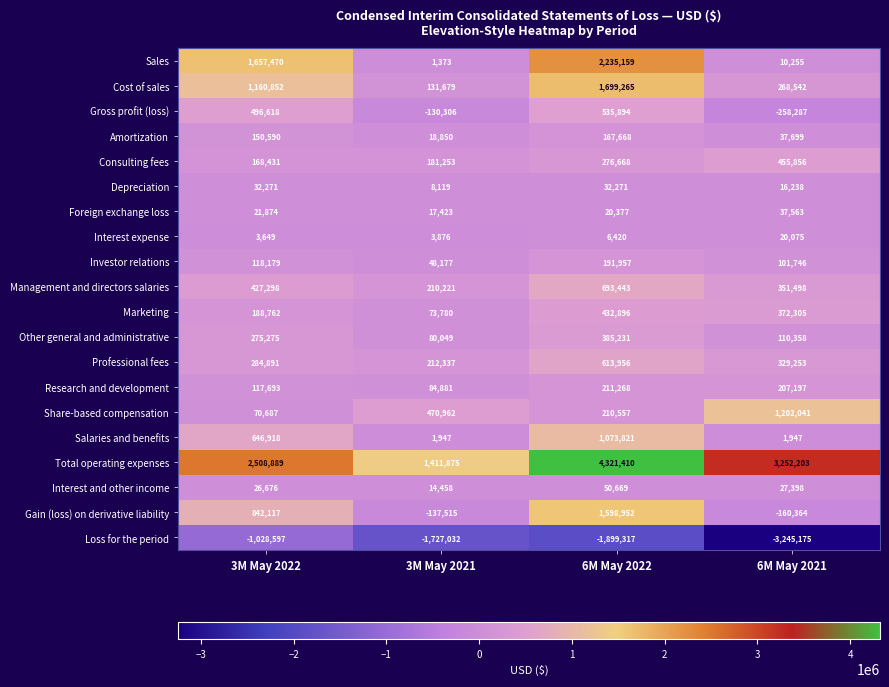

What is the difference between the highest and lowest values at 3M May 2022?

3537486